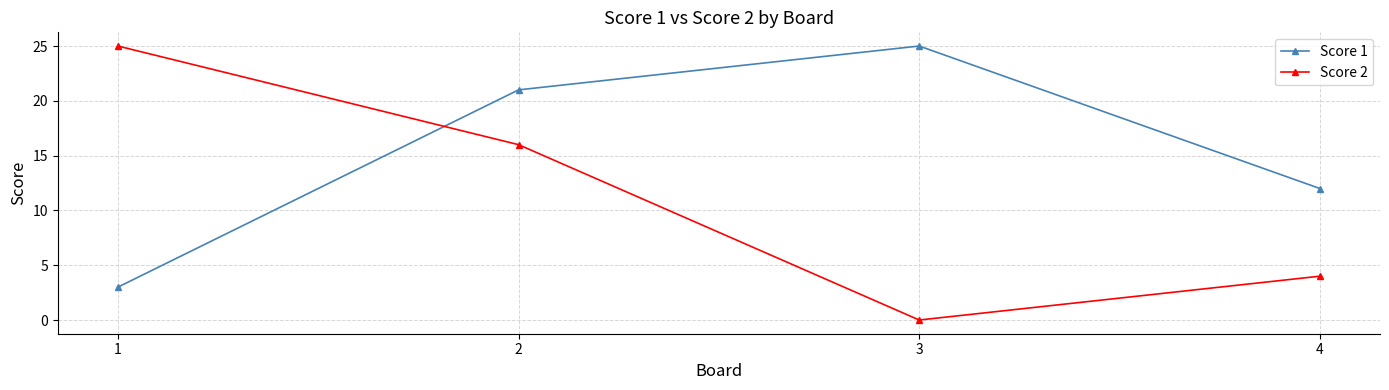

Count the Score 1 values in the range 12 to 25.

3